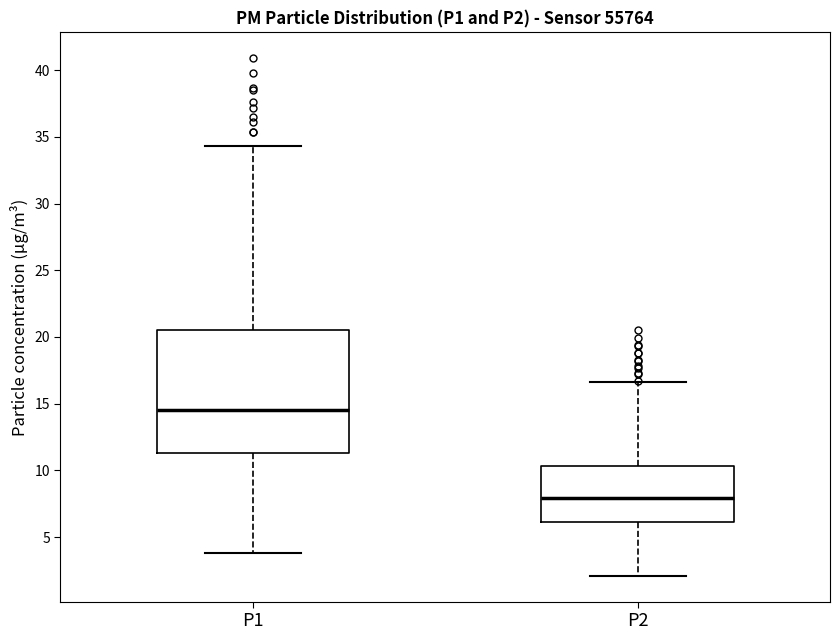

Reading left to right, read every box against the y-axis: the position of its median line, the range the box covers, and the ends of its whiskers. The values are not printed on the chart, so give them approximately, as read against the axis.

P1: median 14.5, box 11.5 to 20.5, whiskers 4.0 to 34.5
P2: median 8.0, box 6.0 to 10.5, whiskers 2.0 to 16.5